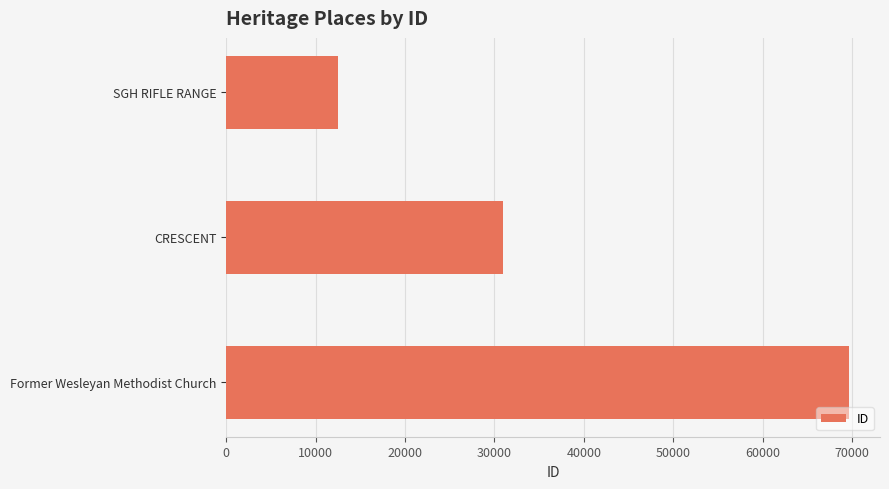

At which label is the value closest to 41051?

CRESCENT